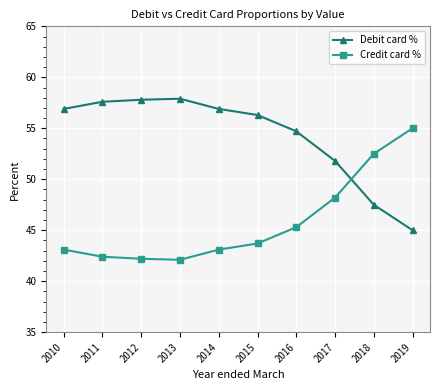

After their last crossing, which series has the higher values: Debit card % or Credit card %?

Credit card %